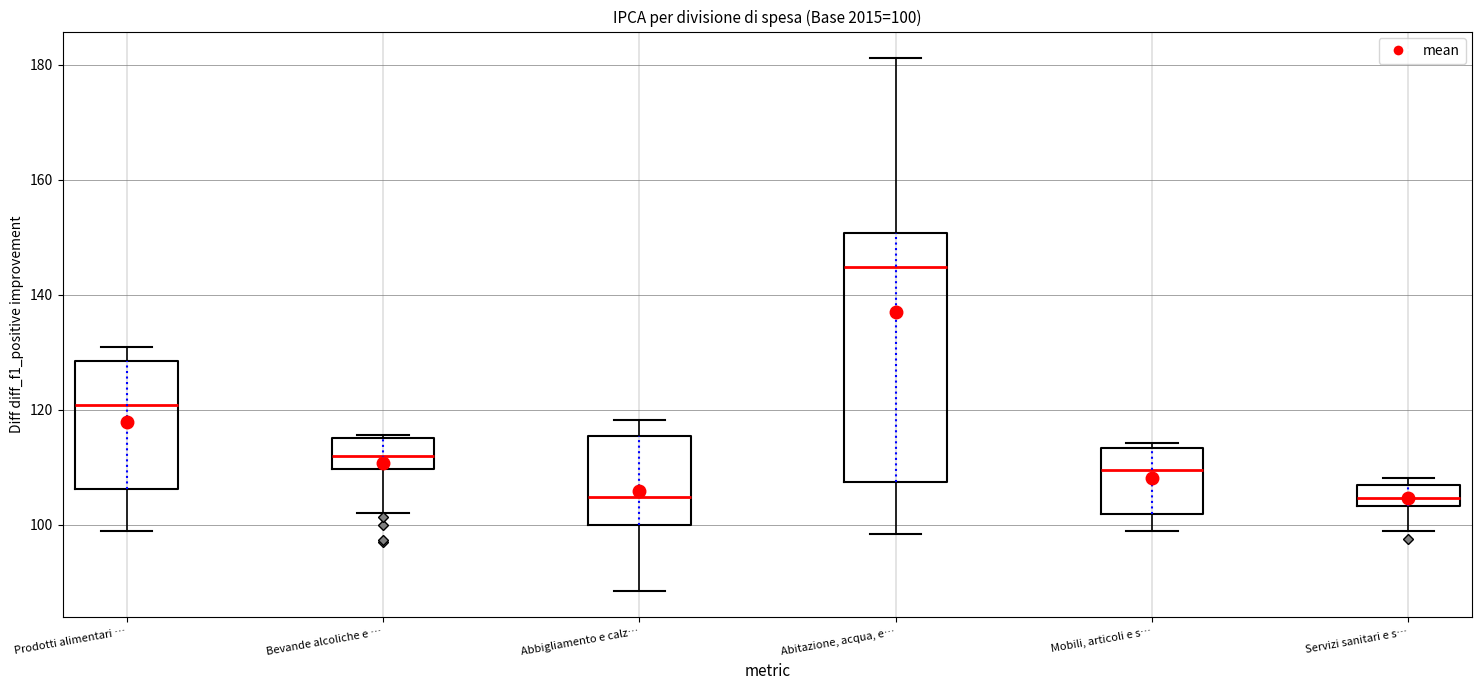

Comparing the boxes themselves (not the whiskers), which one is the tallest?

Abitazione, acqua, e…